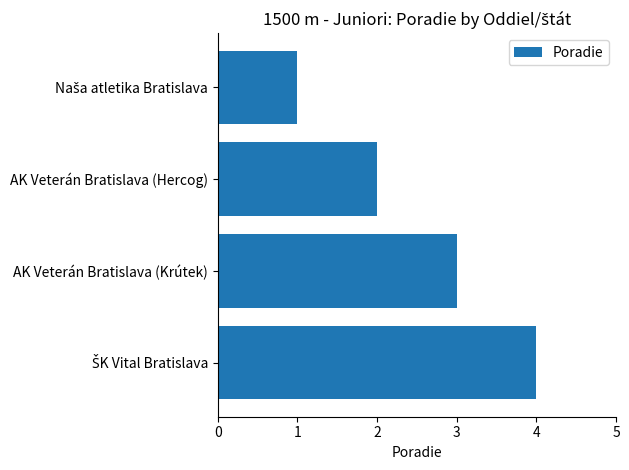

The value at AK Veterán Bratislava (Hercog) is 3. True or false?

False